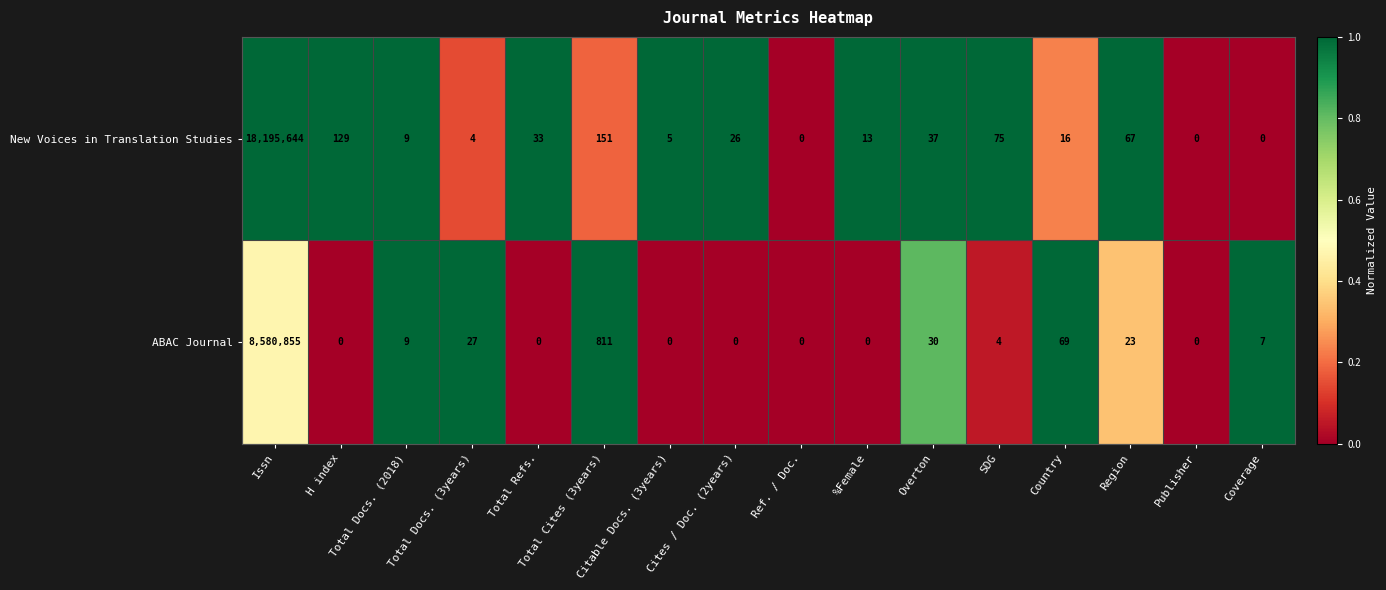

Which series has the widest spread of values?

New Voices in Translation Studies